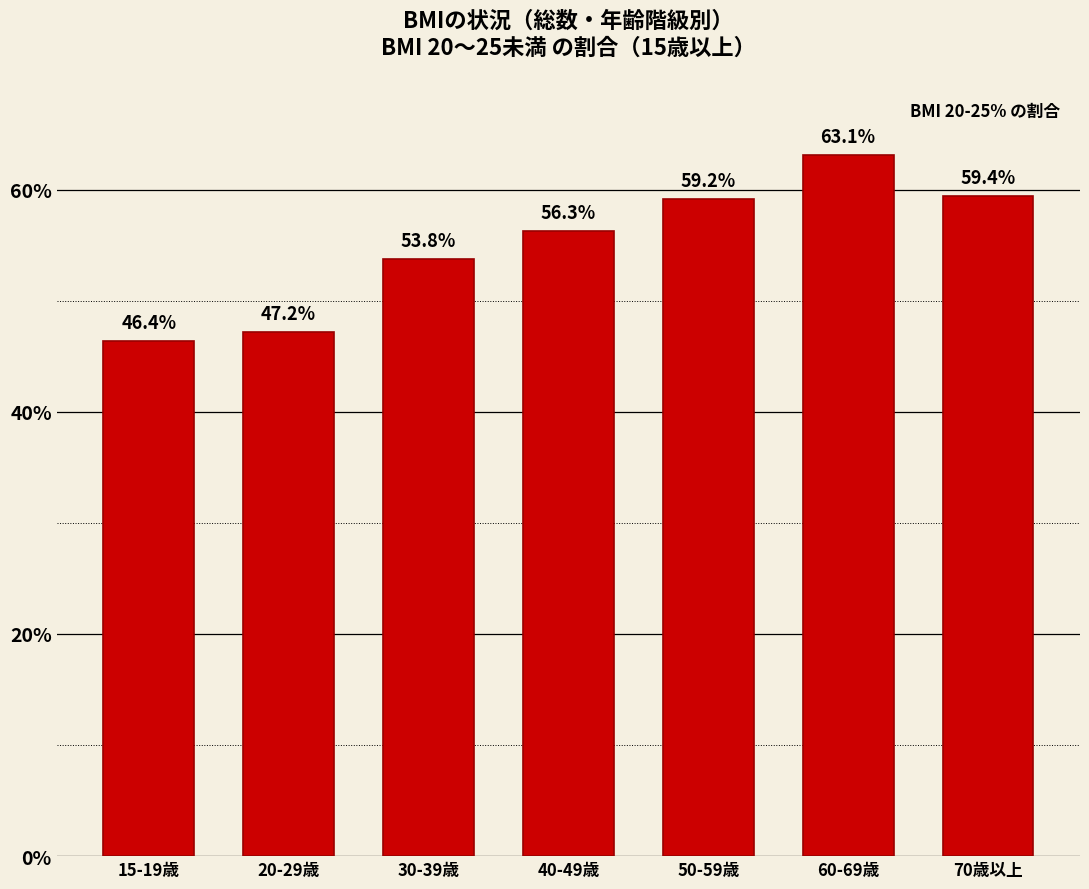

What is the label of the 5th bar from the right?

30-39歳